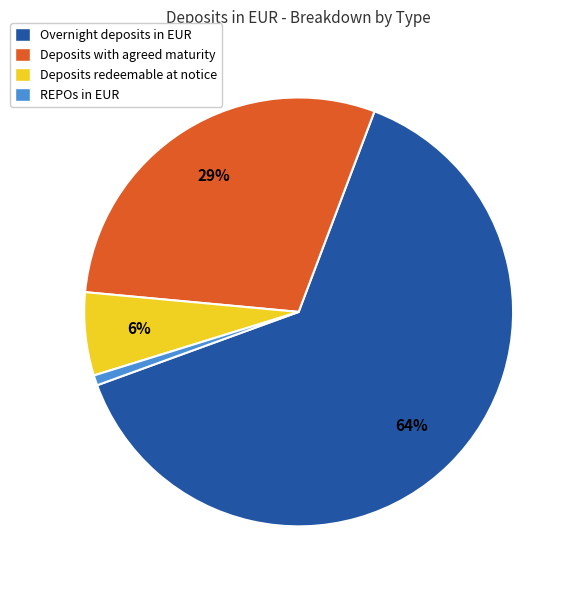

Combined, do Overnight deposits in EUR and Deposits with agreed maturity account for over 50%?

Yes